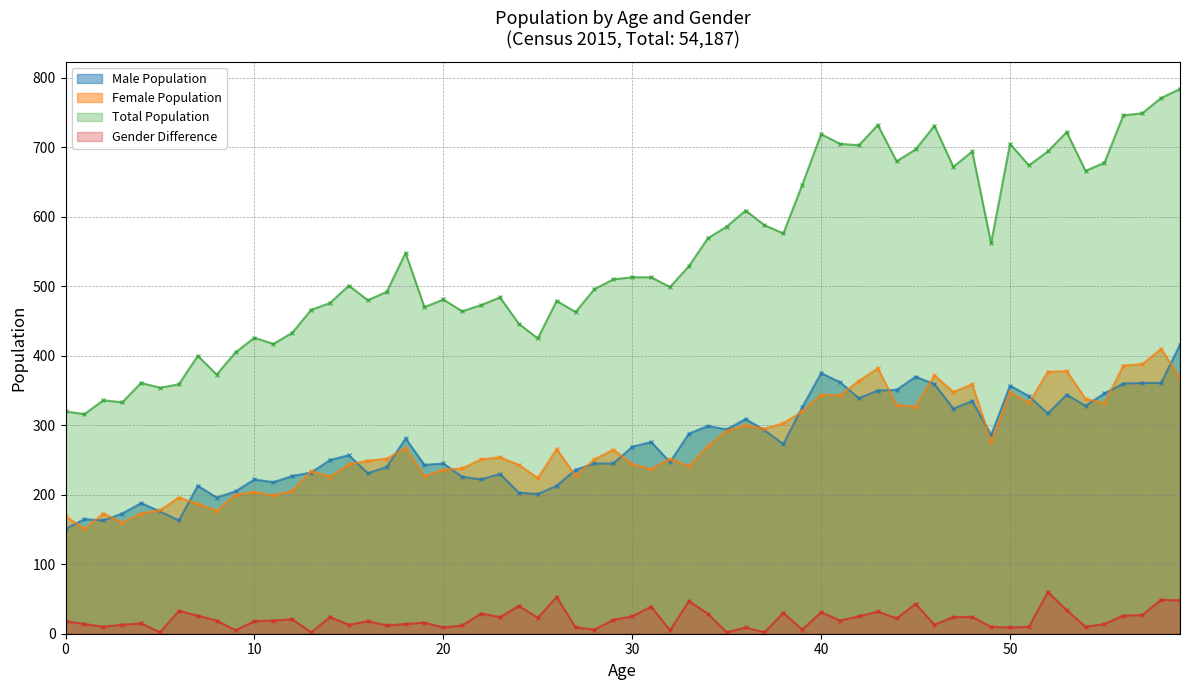

True or false: Male Population and Gender Difference cross at least once.

False